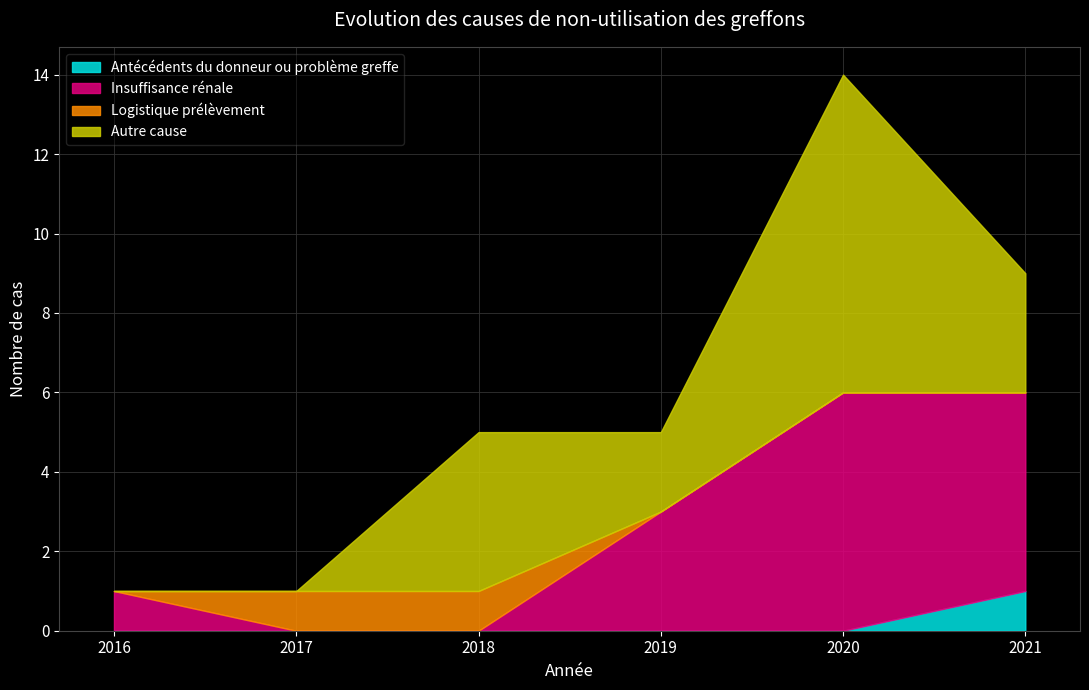

Between 2016 and 2019, which series saw the biggest shift?

Insuffisance rénale